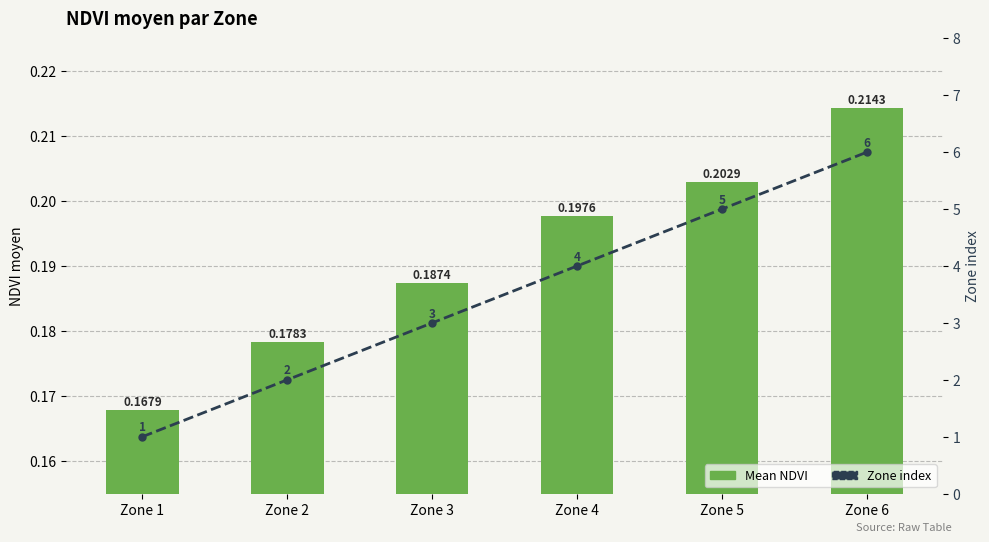

How many Mean NDVI values are between 0 and 1?

6